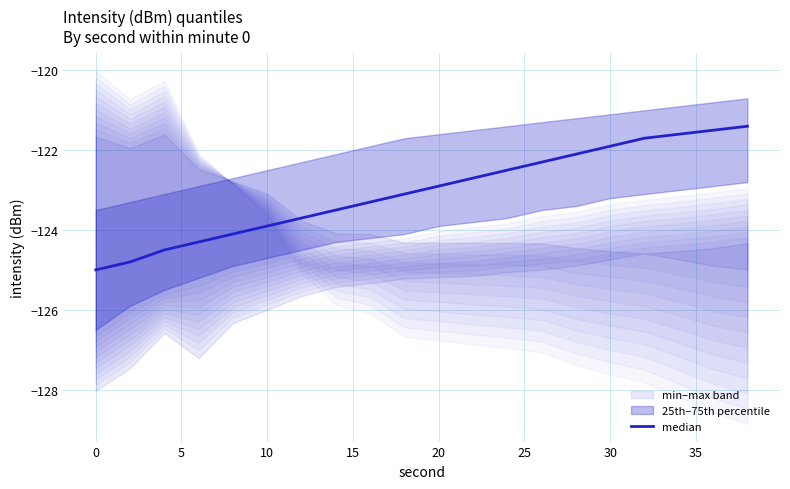

The value at 30 is -121.9. True or false?

True